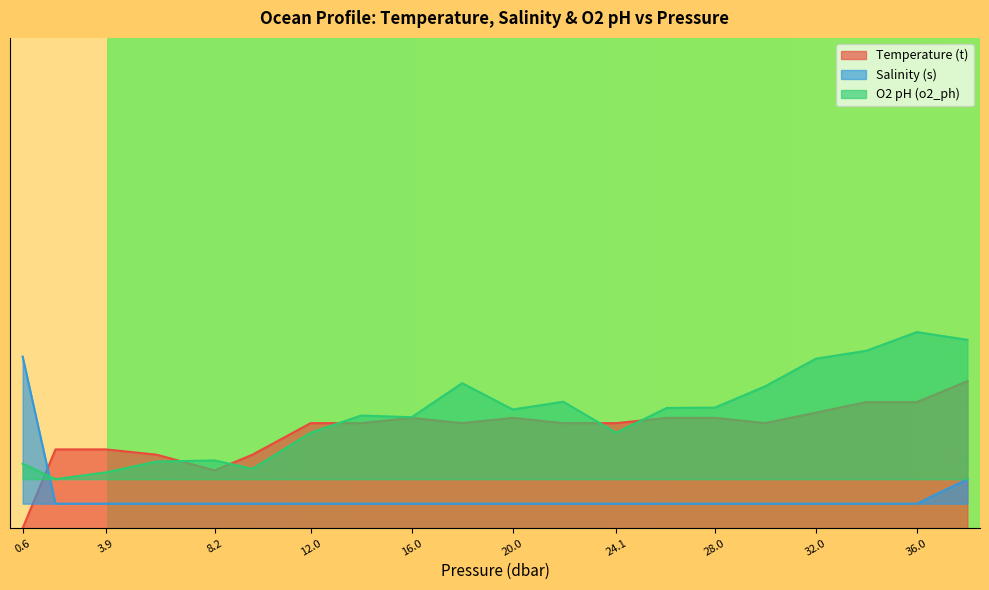

What is the approximate value of O2 pH (o2_ph) at 14.0?

0.2